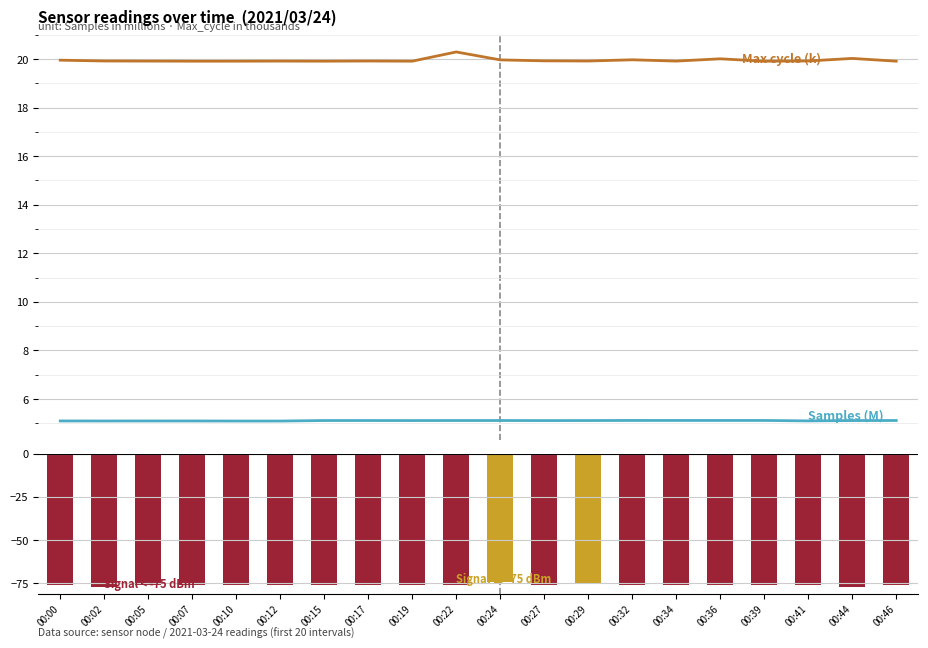

The Signal (dBm) series shows -123.7 at 00:15. True or false?

False